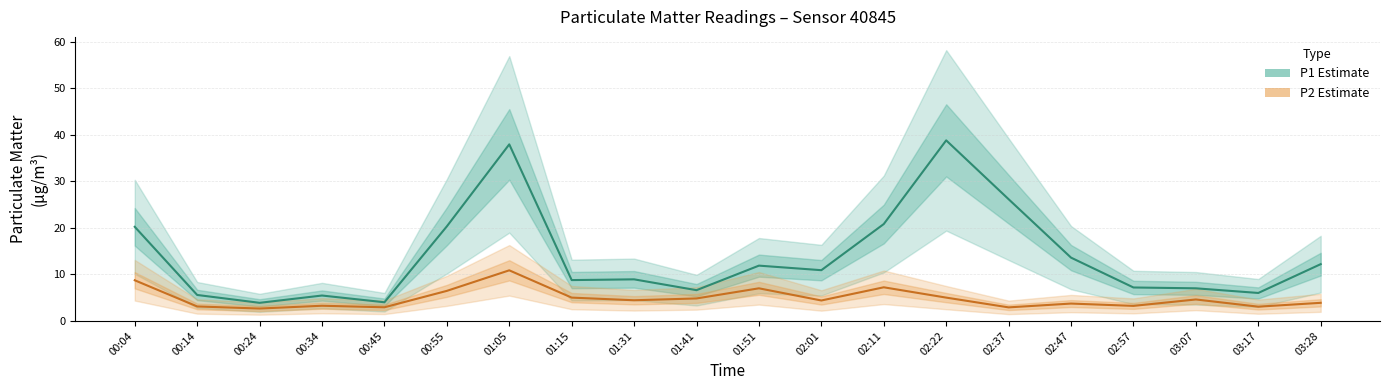

Which category has the lowest value across all series?

00:24